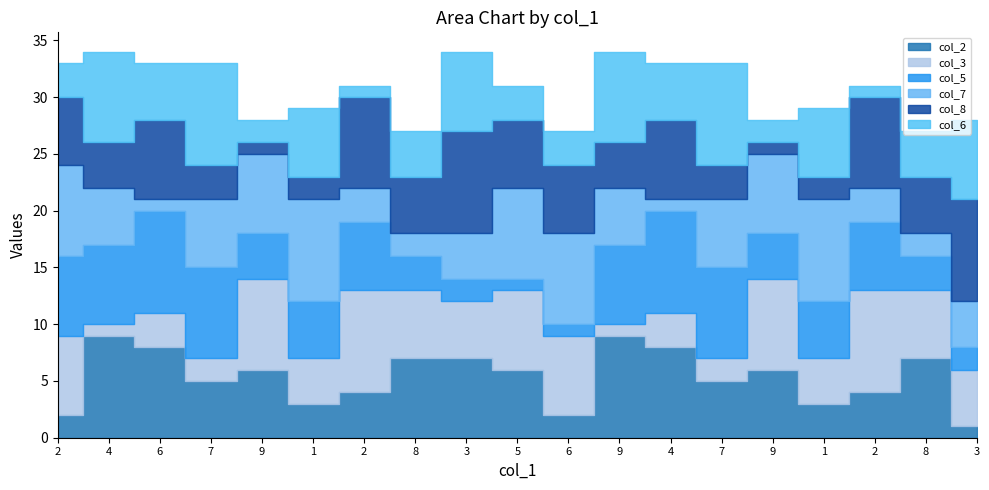

What is the total value across all series at 9?

28